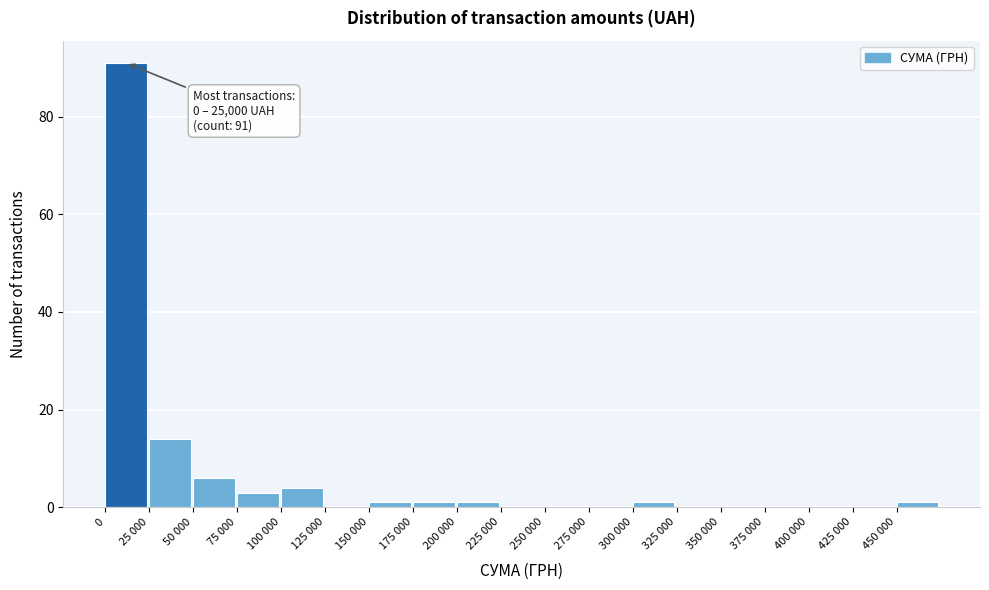

Reading left to right, transcribe all the data shown in this chart.

0=91	25 000=14	50 000=6	75 000=3	100 000=4	125 000=0	150 000=1	175 000=1	200 000=1	225 000=0	250 000=0	275 000=0	300 000=1	325 000=0	350 000=0	375 000=0	400 000=0	425 000=0	450 000=1